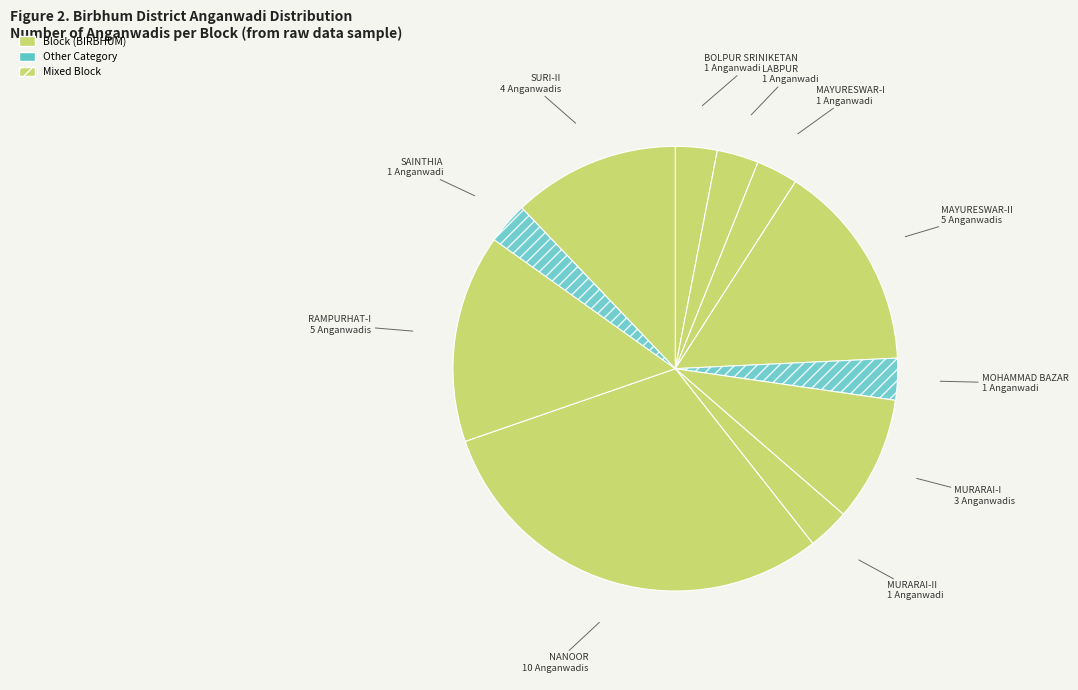

How many segments does this pie chart have?

11